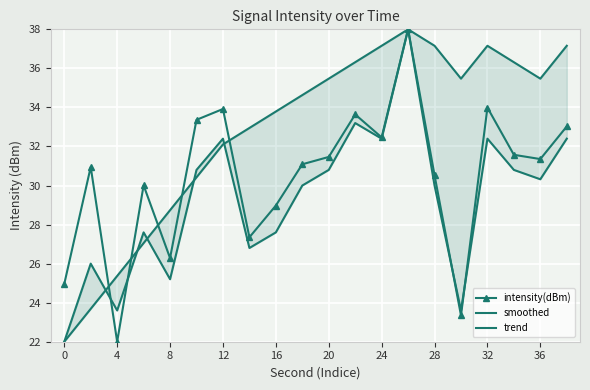

At how many categories does at least one series exceed 35?

10